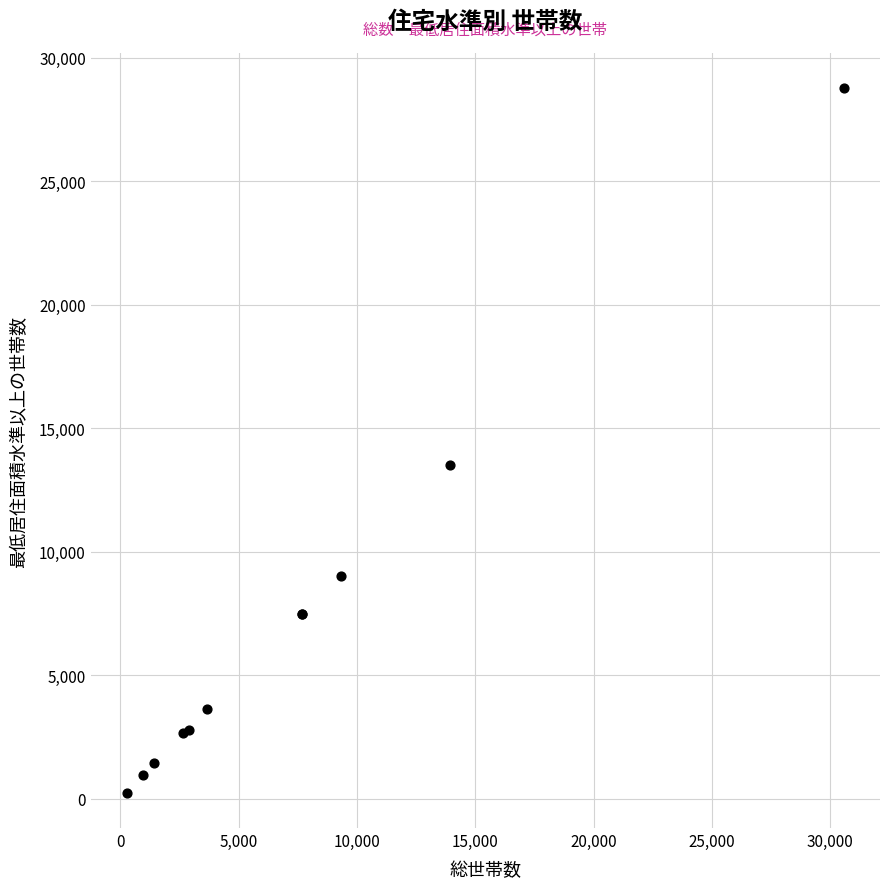

What Y value in the scatter plot is closest to 14510?

13520